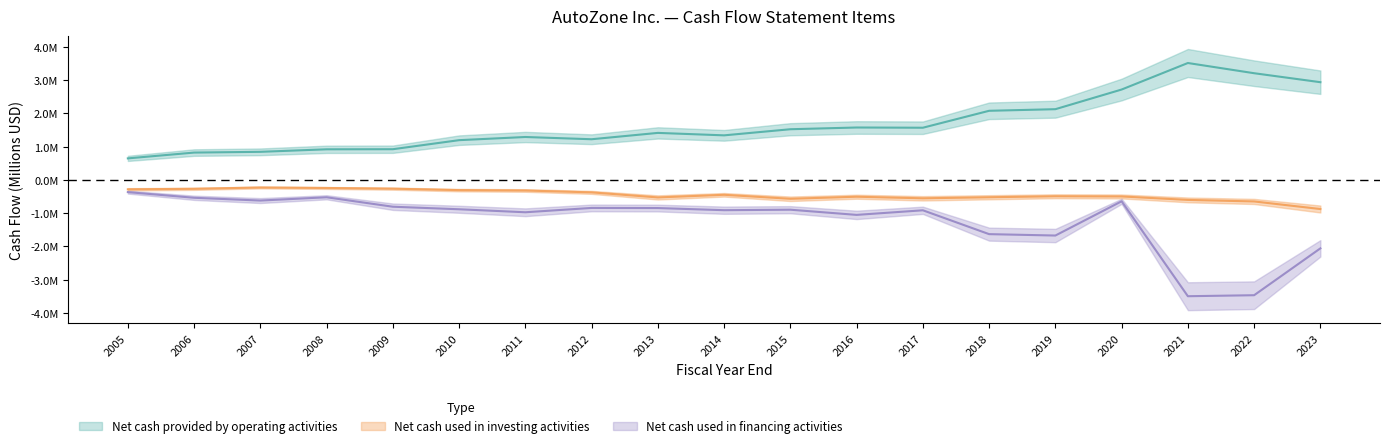

At which category is the sum across all series the highest?

2020